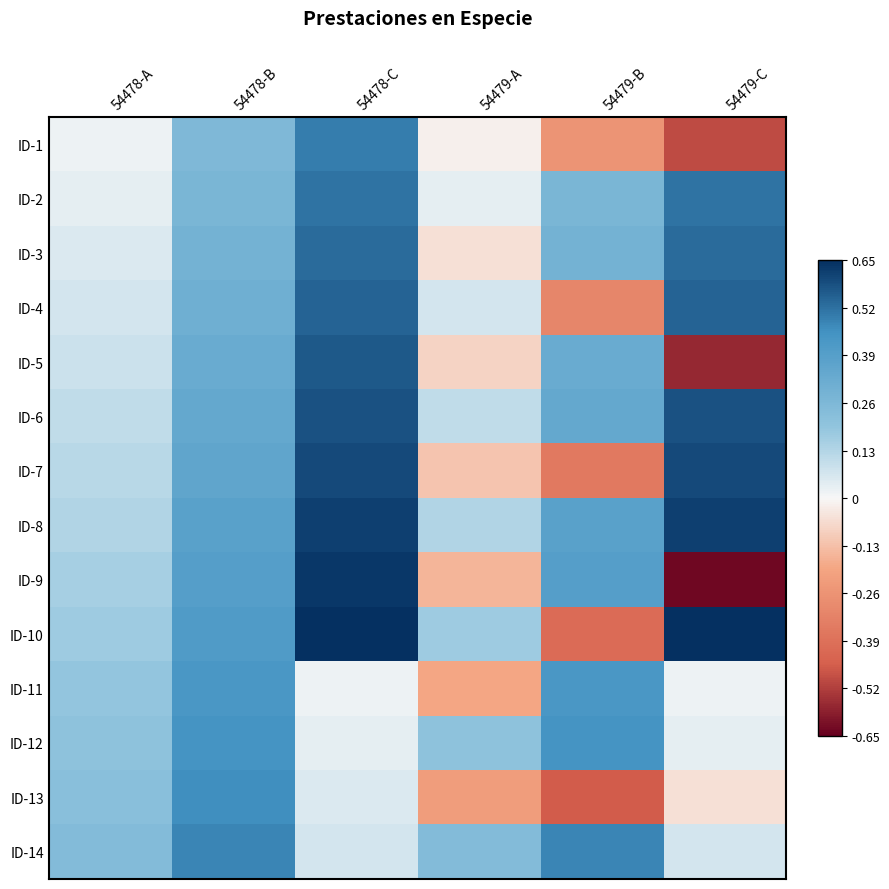

Reading left to right, list all the values displayed in this chart.

ID-1: 54478-A=0.0	54478-B=0.3	54478-C=0.5	54479-A=-0.0	54479-B=-0.3	54479-C=-0.5
ID-2: 54478-A=0.0	54478-B=0.3	54478-C=0.5	54479-A=0.0	54479-B=0.3	54479-C=0.5
ID-3: 54478-A=0.1	54478-B=0.3	54478-C=0.5	54479-A=-0.1	54479-B=0.3	54479-C=0.5
ID-4: 54478-A=0.1	54478-B=0.3	54478-C=0.5	54479-A=0.1	54479-B=-0.3	54479-C=0.5
ID-5: 54478-A=0.1	54478-B=0.3	54478-C=0.6	54479-A=-0.1	54479-B=0.3	54479-C=-0.6
ID-6: 54478-A=0.1	54478-B=0.3	54478-C=0.6	54479-A=0.1	54479-B=0.3	54479-C=0.6
ID-7: 54478-A=0.1	54478-B=0.4	54478-C=0.6	54479-A=-0.1	54479-B=-0.4	54479-C=0.6
ID-8: 54478-A=0.1	54478-B=0.4	54478-C=0.6	54479-A=0.1	54479-B=0.4	54479-C=0.6
ID-9: 54478-A=0.2	54478-B=0.4	54478-C=0.6	54479-A=-0.2	54479-B=0.4	54479-C=-0.6
ID-10: 54478-A=0.2	54478-B=0.4	54478-C=0.7	54479-A=0.2	54479-B=-0.4	54479-C=0.7
ID-11: 54478-A=0.2	54478-B=0.4	54478-C=0.0	54479-A=-0.2	54479-B=0.4	54479-C=0.0
ID-12: 54478-A=0.2	54478-B=0.4	54478-C=0.0	54479-A=0.2	54479-B=0.4	54479-C=0.0
ID-13: 54478-A=0.2	54478-B=0.5	54478-C=0.1	54479-A=-0.2	54479-B=-0.5	54479-C=-0.1
ID-14: 54478-A=0.2	54478-B=0.5	54478-C=0.1	54479-A=0.2	54479-B=0.5	54479-C=0.1